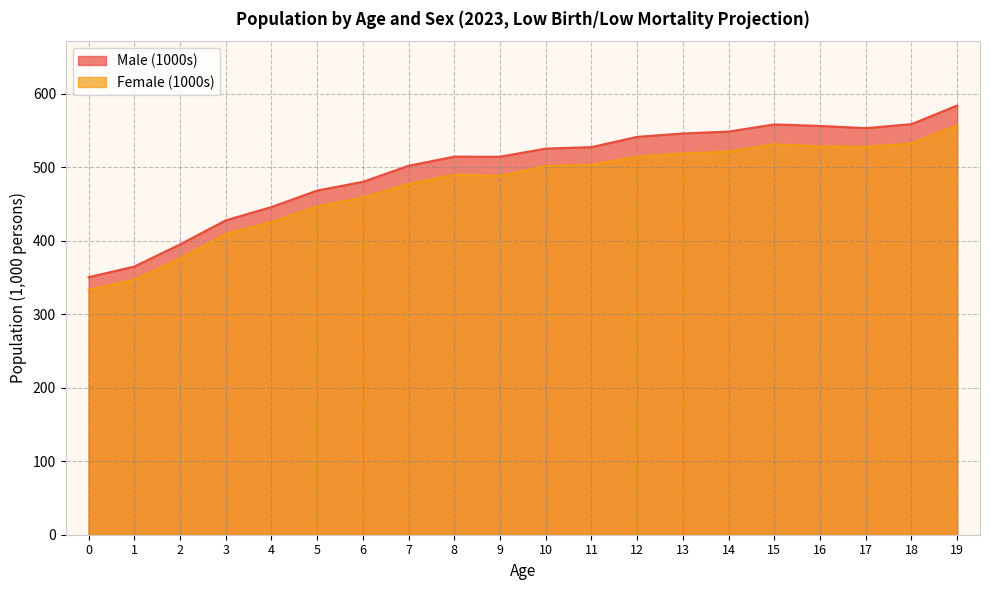

What value does the Female (1000s) series have at 5?

446.9